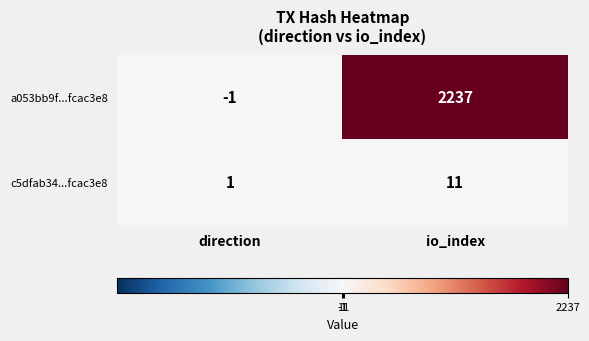

Reading left to right, extract all data points from this chart.

a053bb9f...fcac3e8: -1	2237
c5dfab34...fcac3e8: 1	11